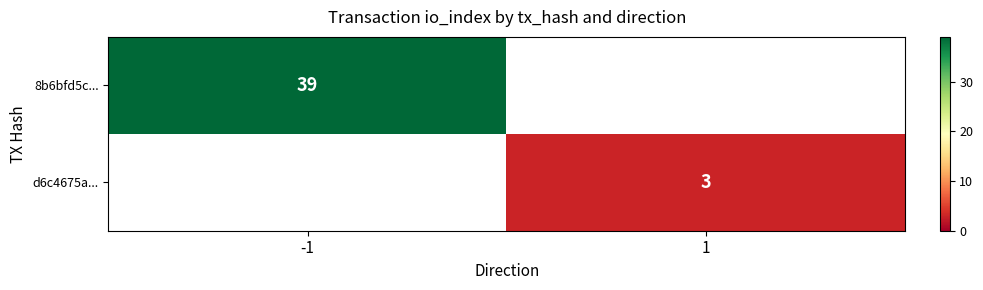

True or false: 8b6bfd5c... has a value of 39 at -1.

True